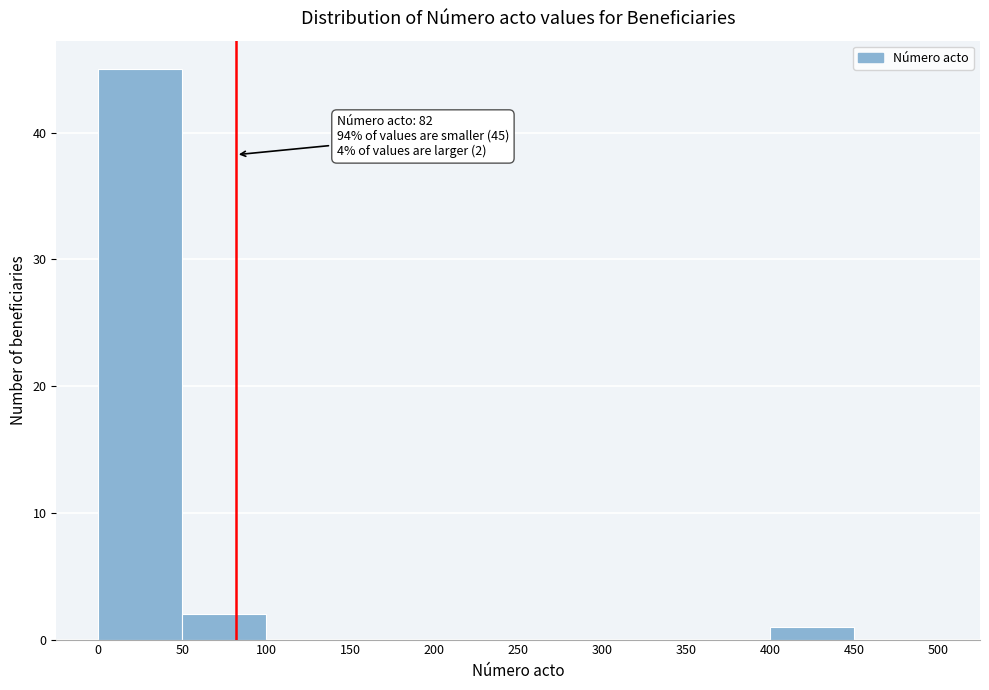

Over which range of the x-axis is the bar tallest?

0 to 50